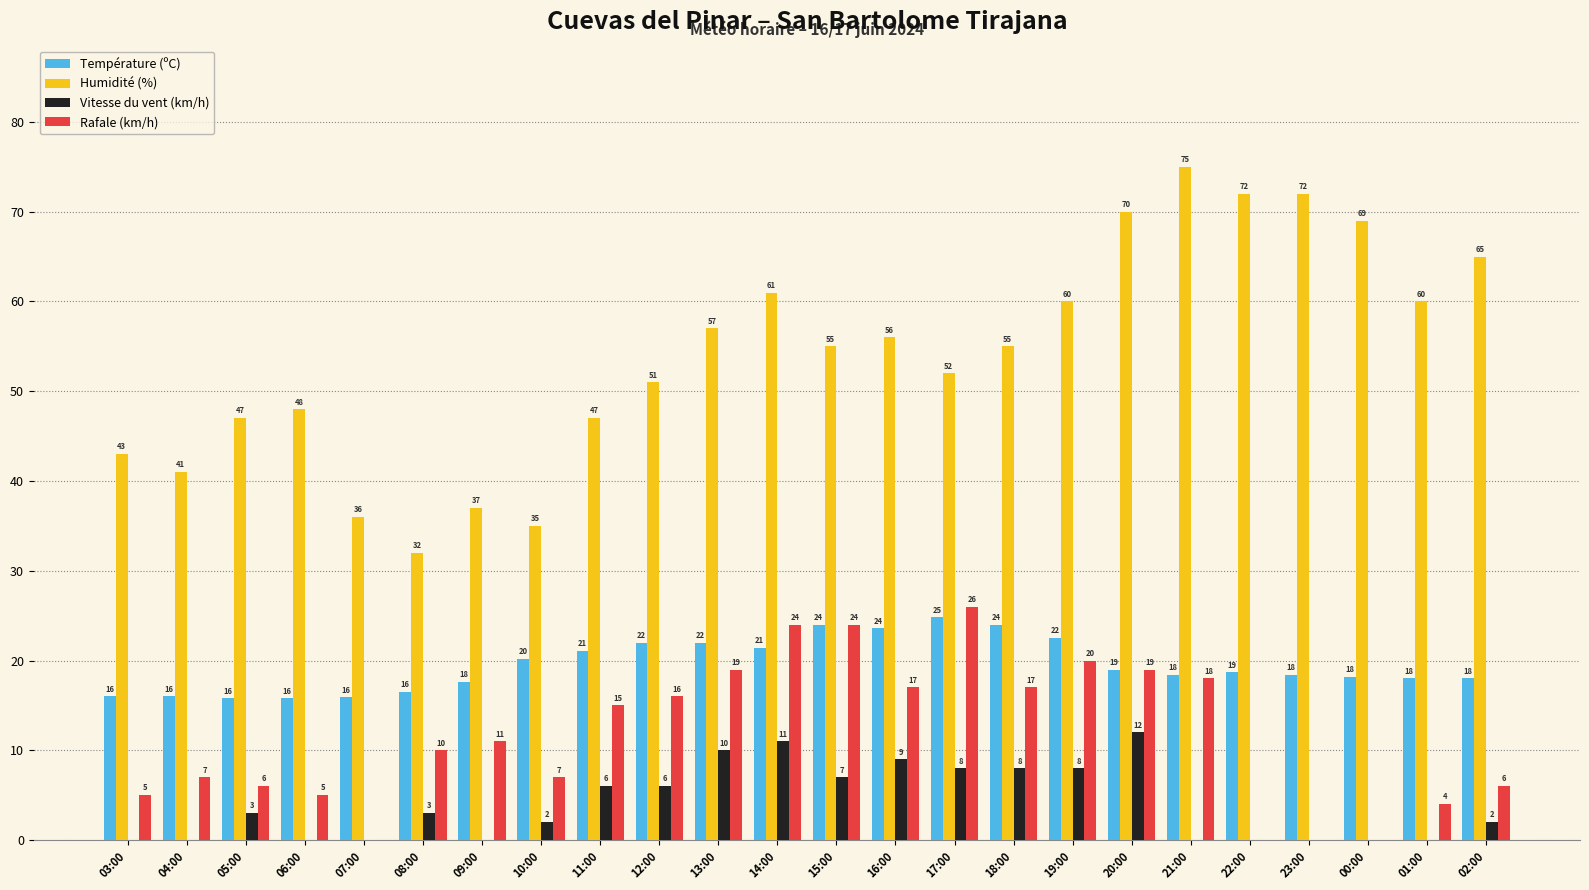

Count the number of data series in this chart.

4